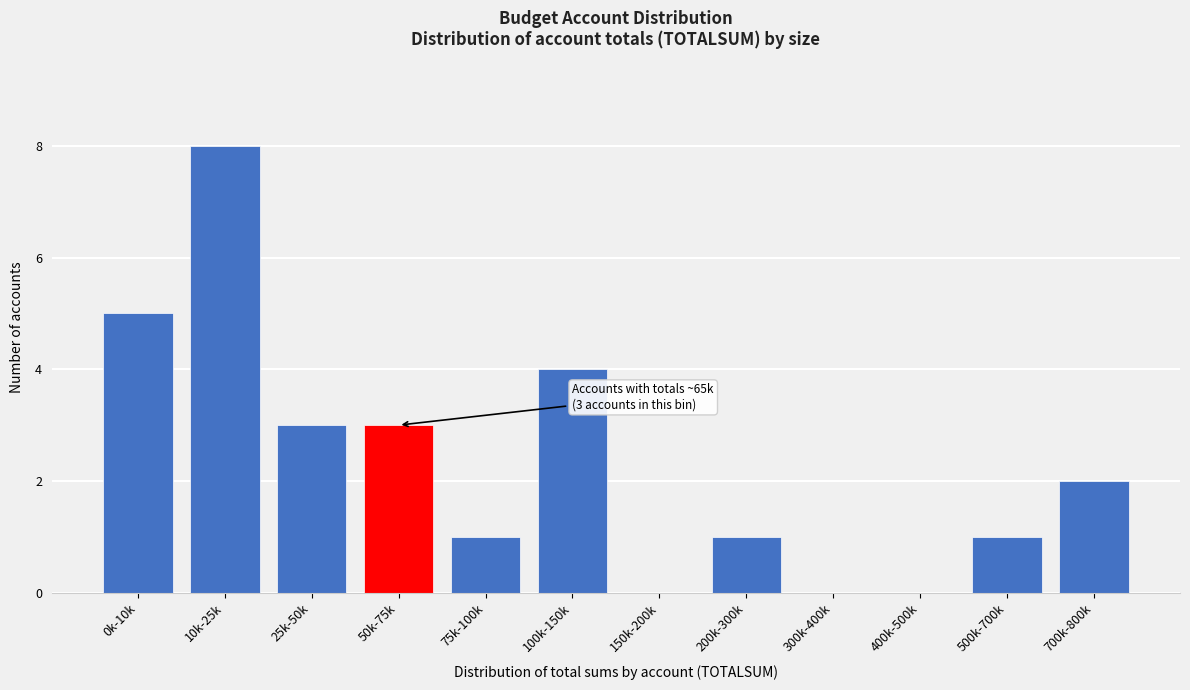

Reading left to right, extract all data points from this chart.

0k-10k=5	10k-25k=8	25k-50k=3	50k-75k=3	75k-100k=1	100k-150k=4	150k-200k=0	200k-300k=1	300k-400k=0	400k-500k=0	500k-700k=1	700k-800k=2